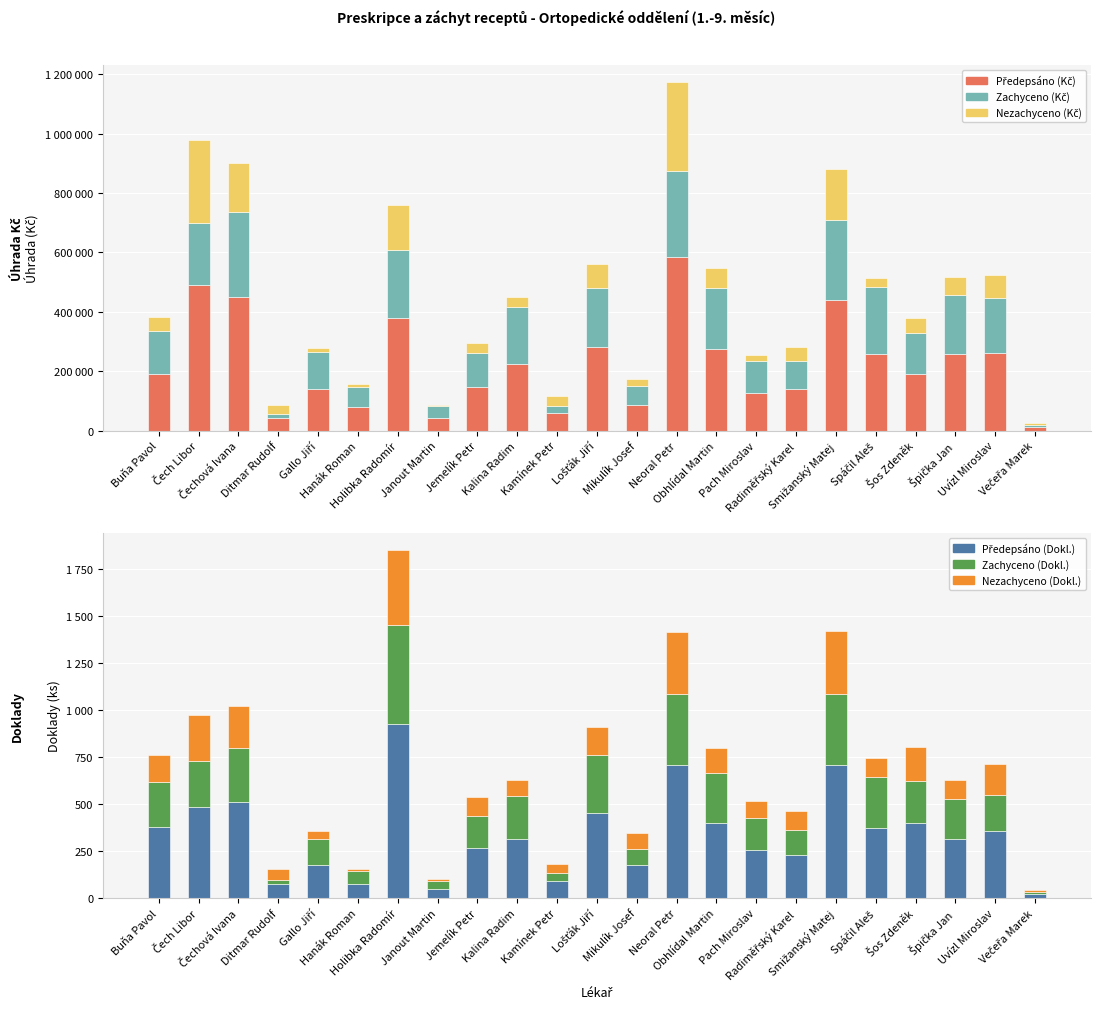

Which series changed the most between Kalina Radim and Kamínek Petr?

Zachyceno (Kč)